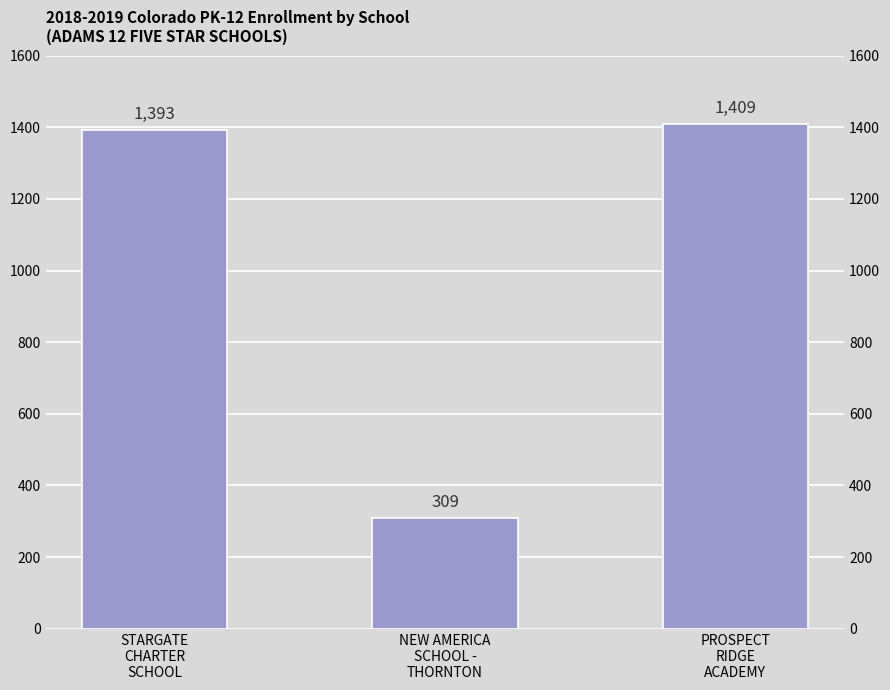

Are the bars grouped side by side (vs. stacked)?

No